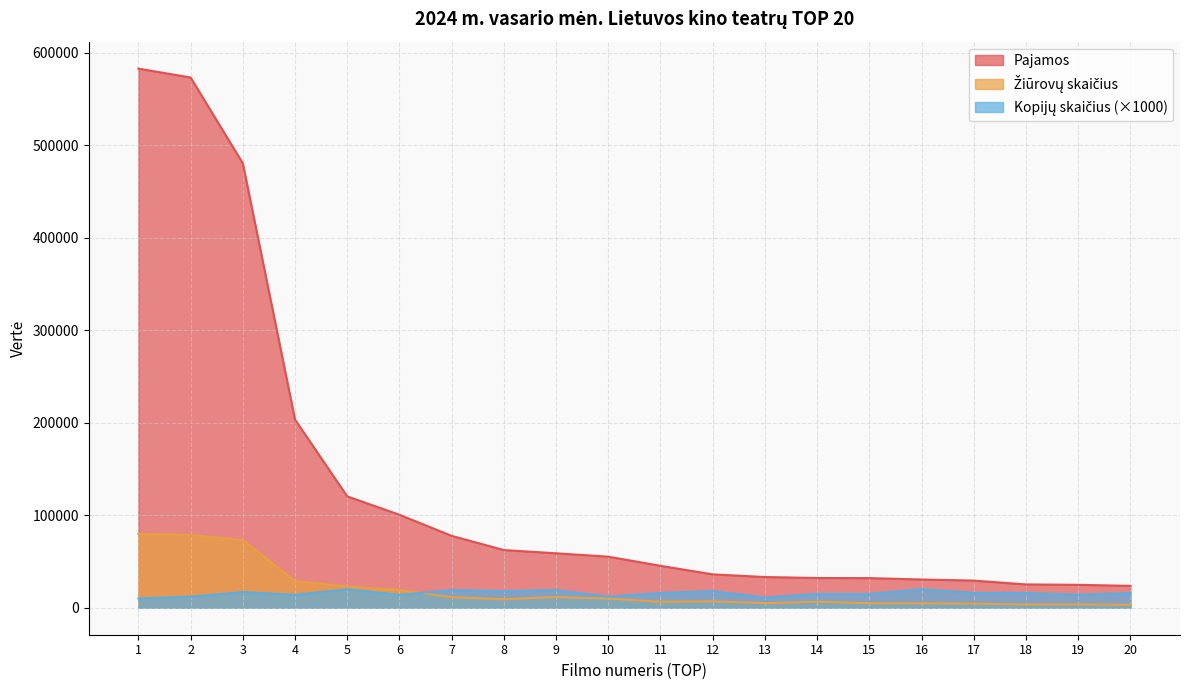

Rank the categories by Kopijų skaičius value from lowest to highest.

1, 13, 2, 10, 4, 6, 19, 14, 15, 11, 17, 18, 20, 3, 8, 12, 7, 9, 5, 16